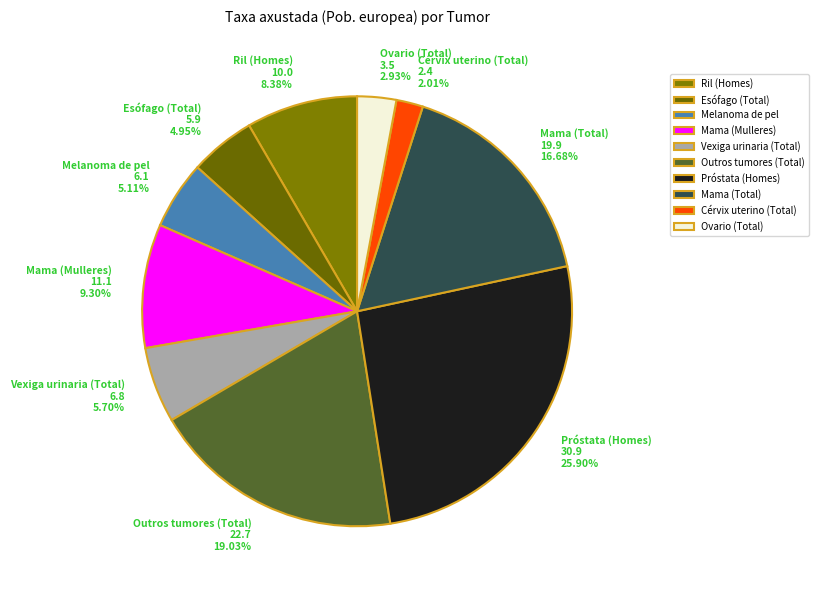

How many slices are in this pie chart?

10